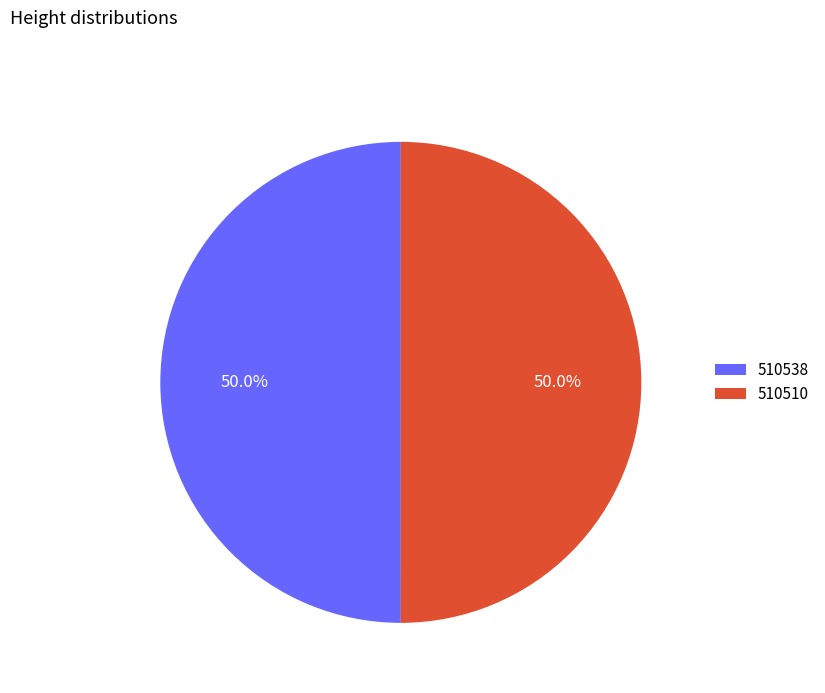

Approximately how many times larger is the value at 510538 compared to 510510?

1.0